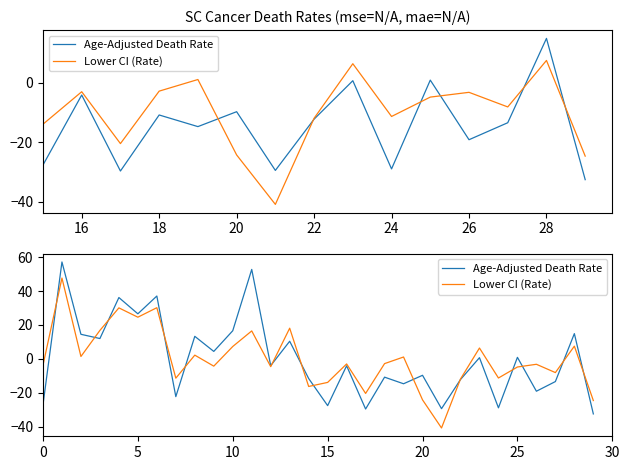

What value does the Lower CI (Rate) series have at 22?

-11.9